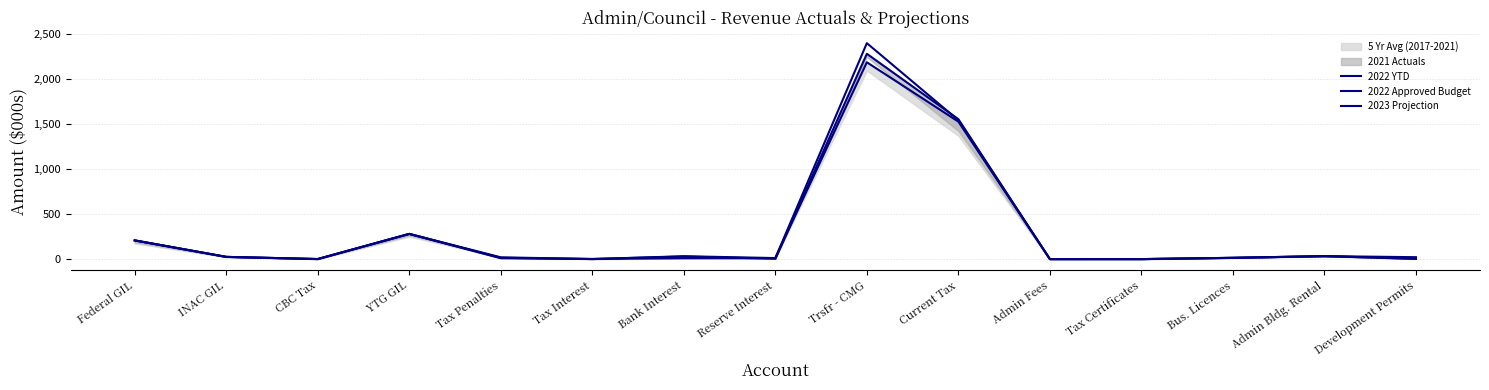

Rank the series by their maximum value, from highest to lowest.

2023 Projection, 2022 YTD, 2022 Approved Budget